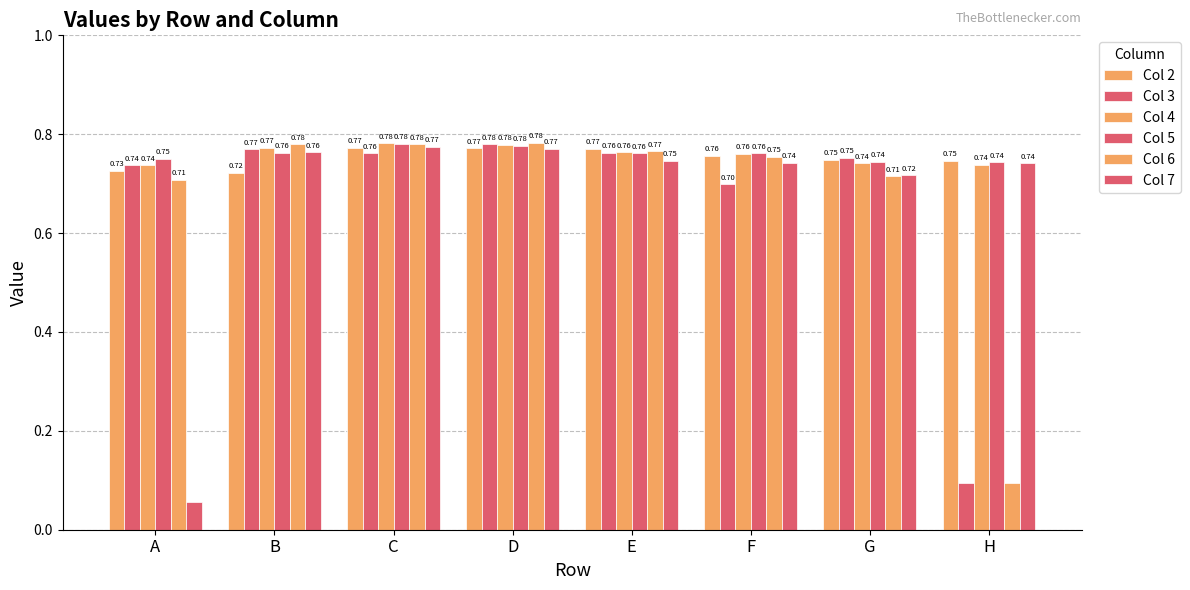

True or false: Col 6 has a value of 0.8 at C.

True